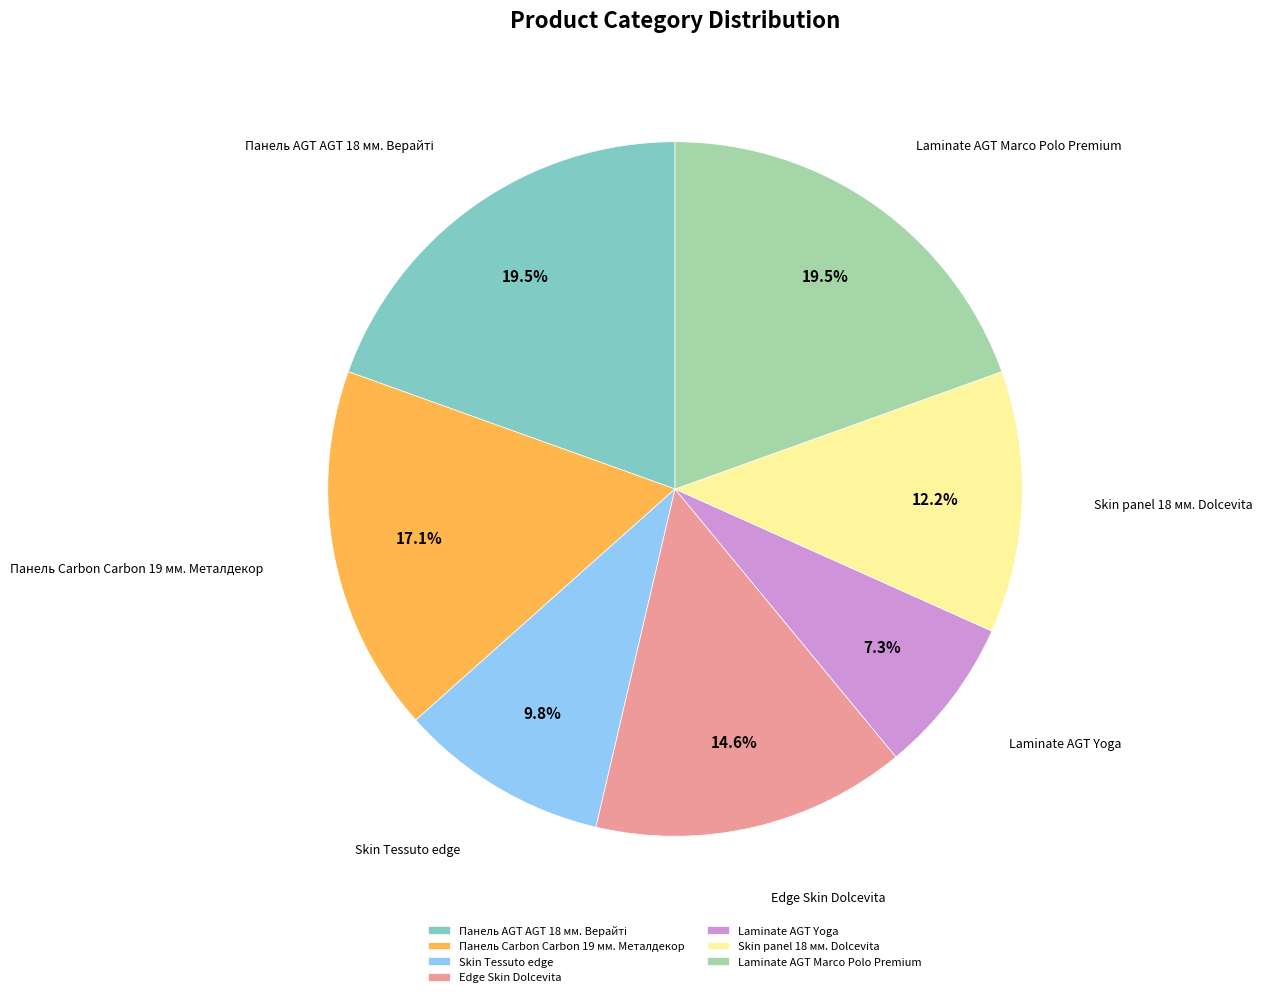

To the nearest percent, what is the combined percentage of Edge Skin Dolcevita and Skin panel 18 мм. Dolcevita?

27%